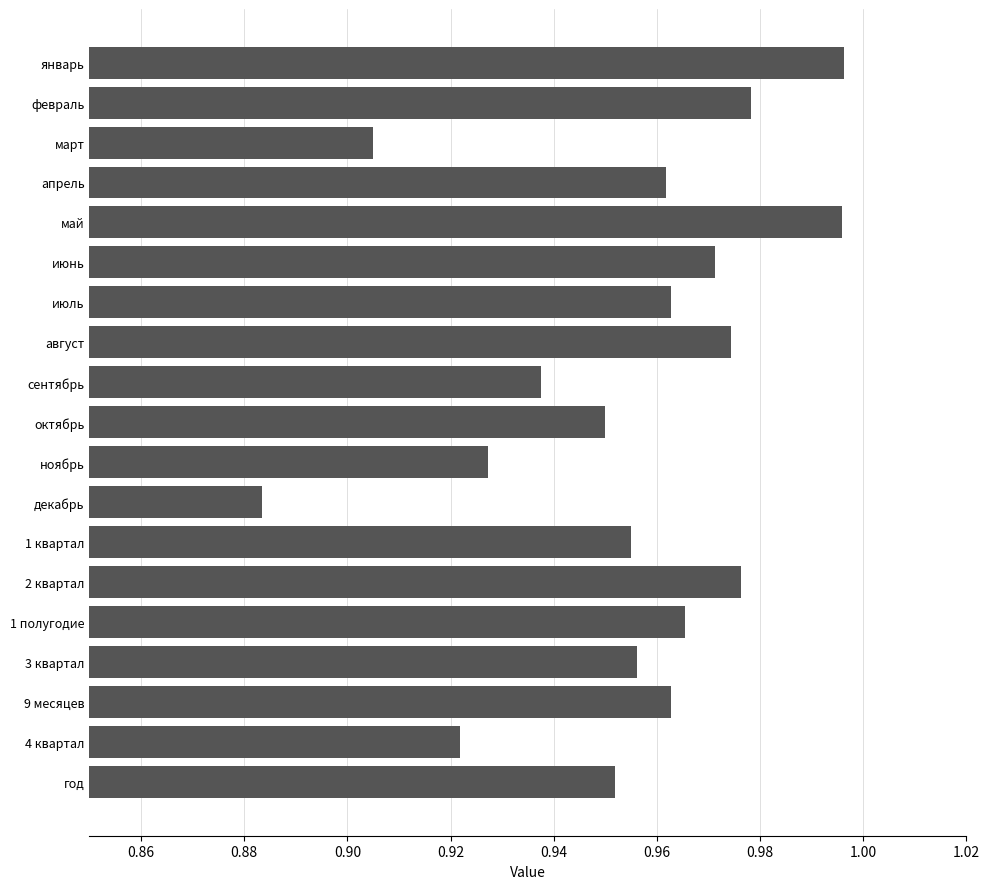

Where is the data nearest to the value 0?

декабрь